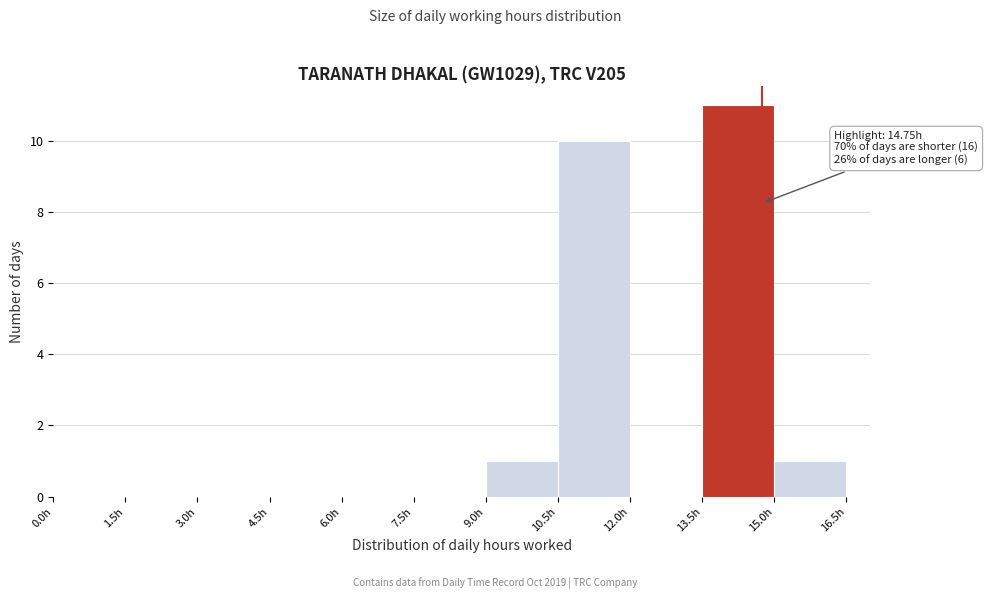

Which range on the x-axis has the tallest bar?

13.5 to 15.0